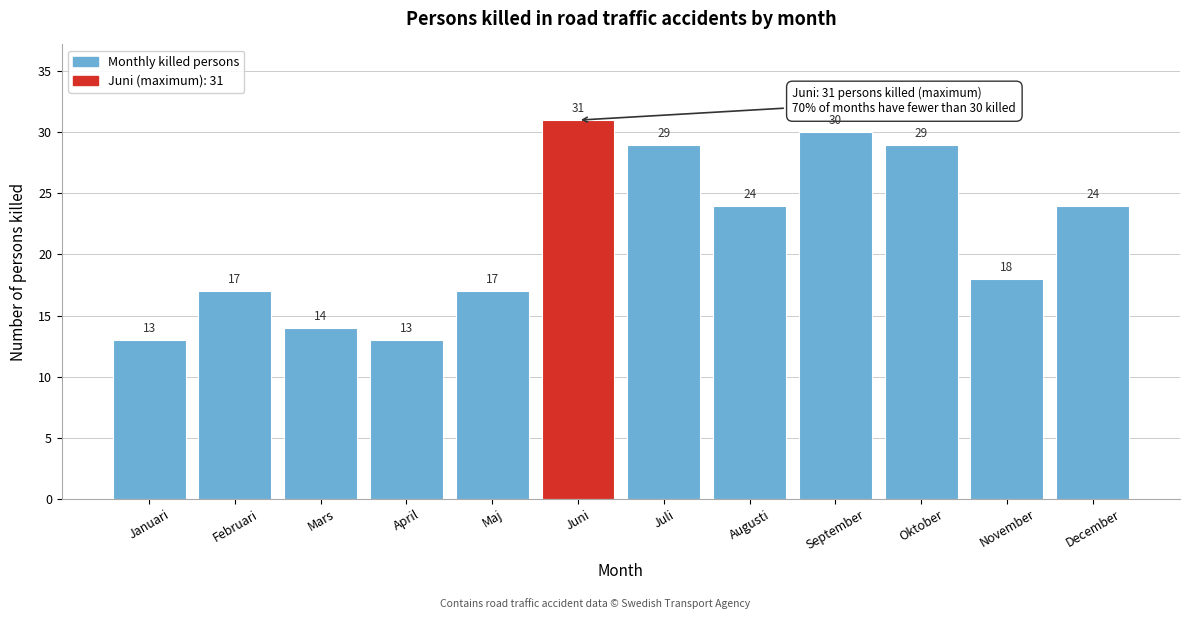

Reading right to left, transcribe all the data shown in this chart.

December=24	November=18	Oktober=29	September=30	Augusti=24	Juli=29	Juni=31	Maj=17	April=13	Mars=14	Februari=17	Januari=13